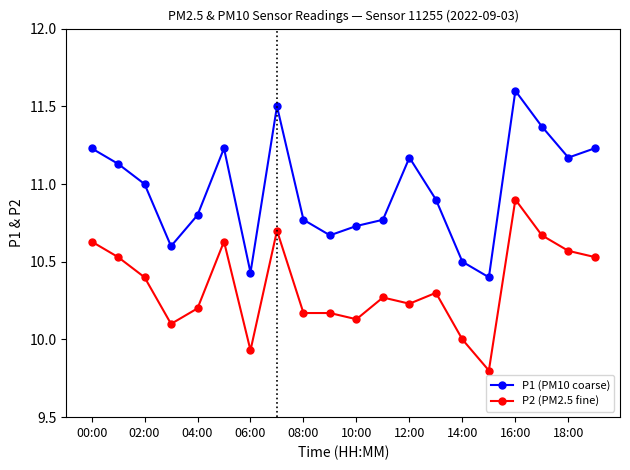

True or false: P2 (PM2.5 fine) and P1 (PM10 coarse) cross at least once.

False